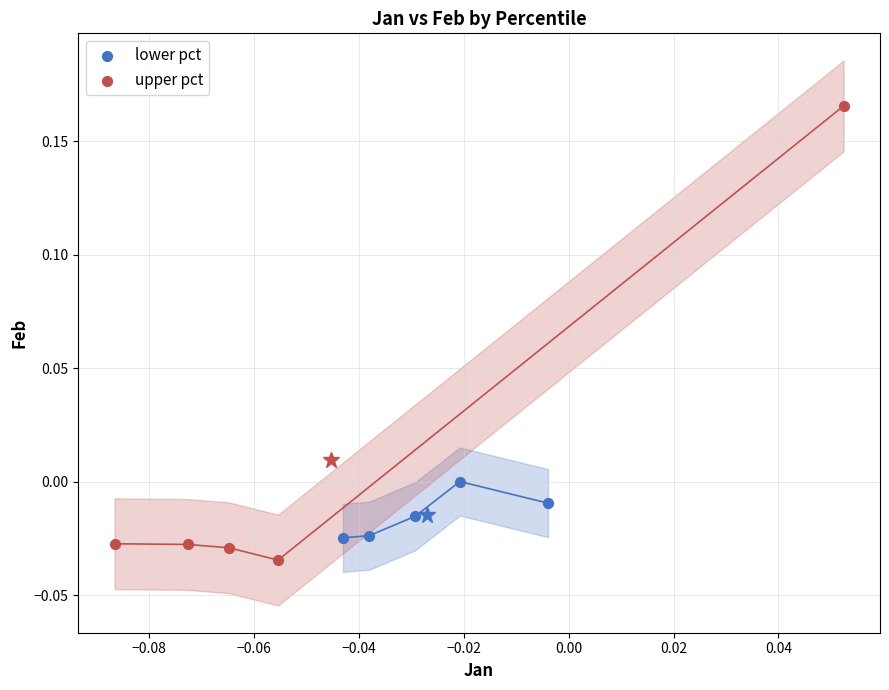

Which series contains the highest Y value?

upper pct